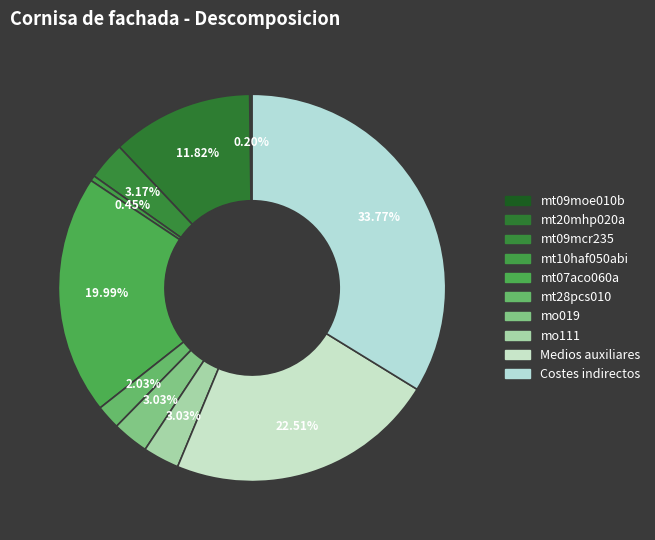

Which category has the biggest portion of the pie?

Costes indirectos